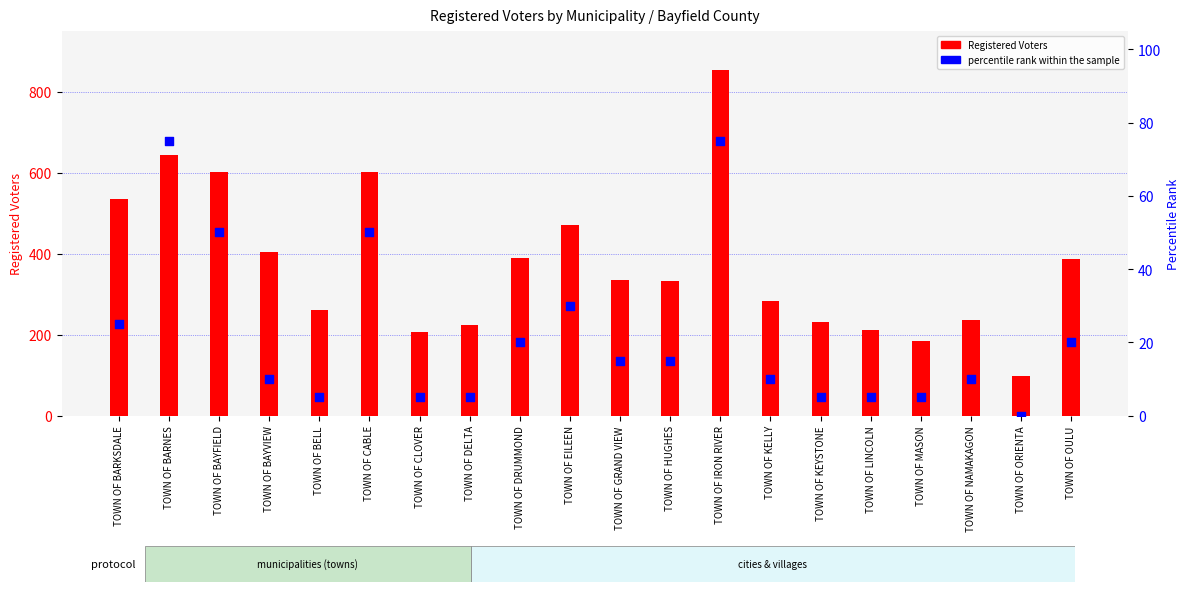

Which series has the largest total across all categories?

Registered Voters